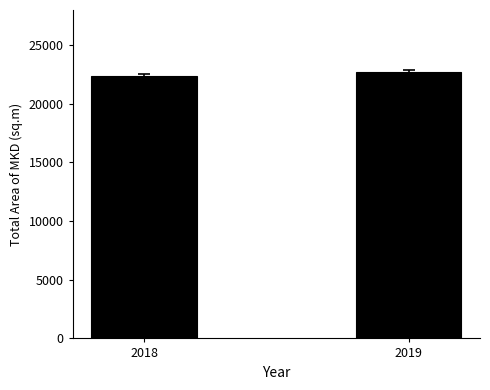

What is the value of the 1st bar from the left?

22376.7